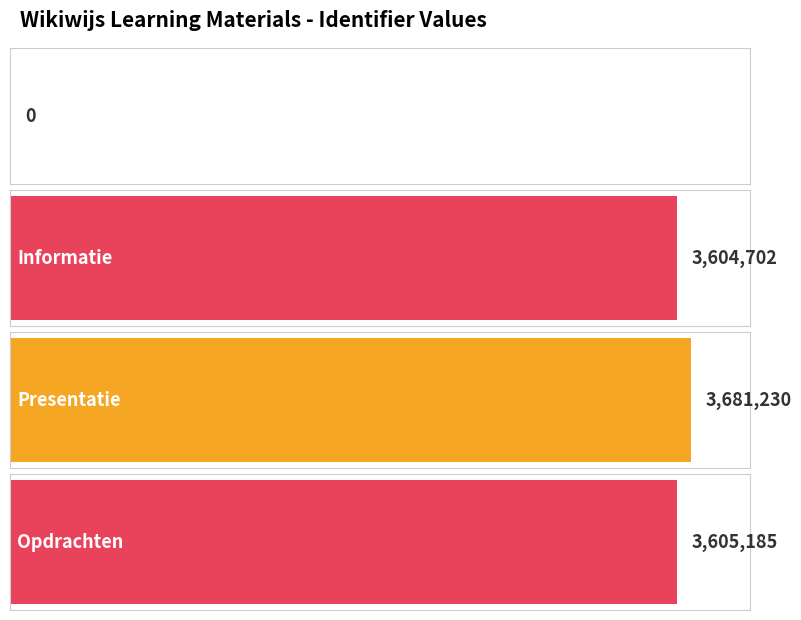

Reading left to right, what are all the values shown in this chart?

0	3604702	3681230	3605185